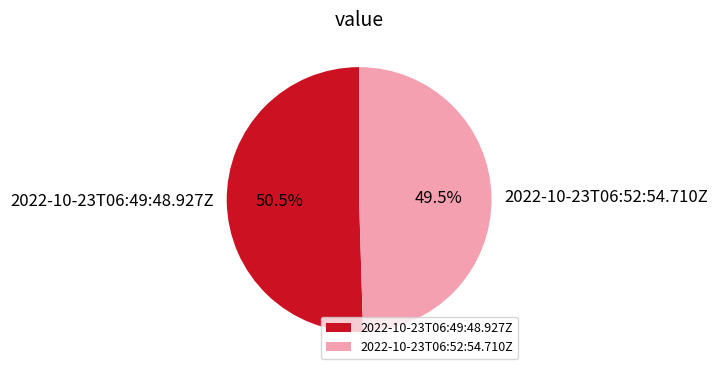

To the nearest percent, what is the difference between the largest and smallest slice percentages?

1%